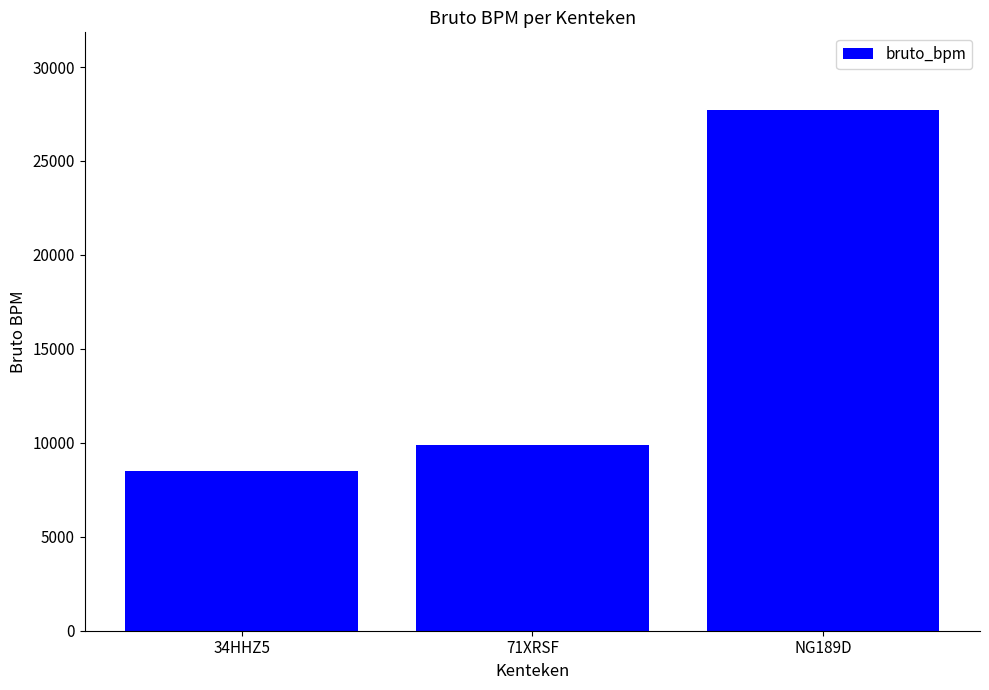

Rank the categories by value from lowest to highest.

34HHZ5, 71XRSF, NG189D